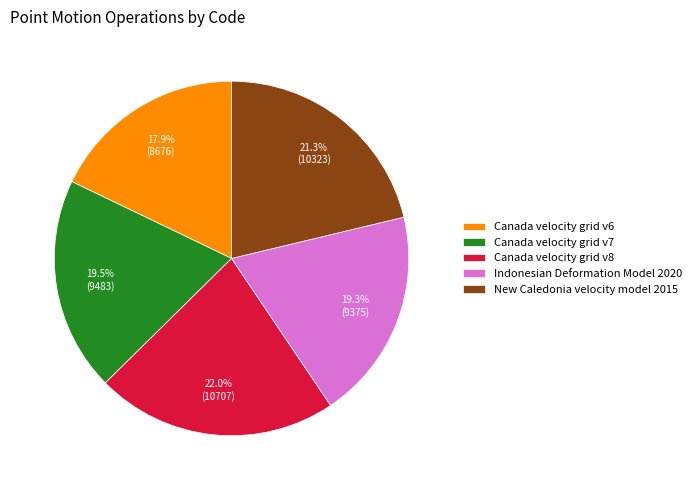

Does Canada velocity grid v8 represent more than half of the total?

No